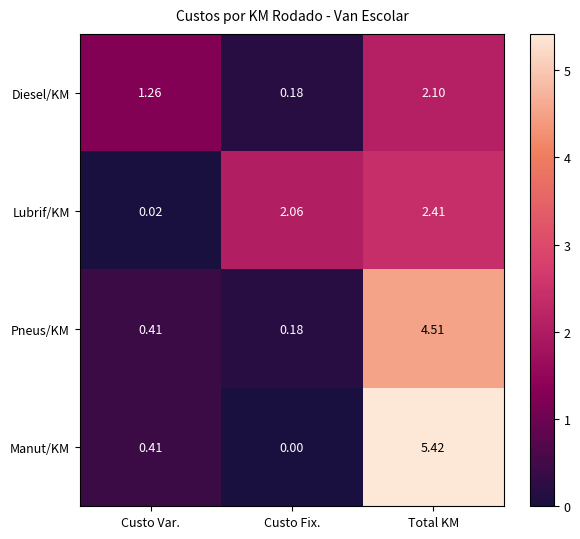

At Total KM, list the series in order from smallest to largest.

Diesel/KM, Lubrif/KM, Pneus/KM, Manut/KM